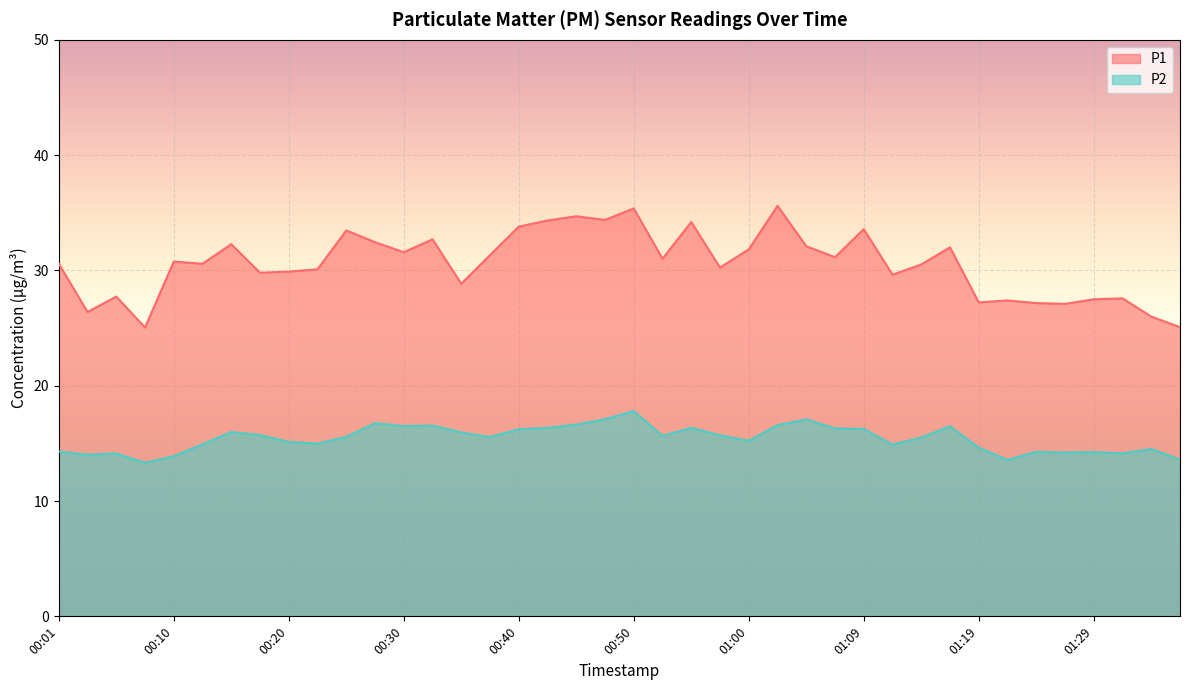

What is the spread (max minus min) of values at 01:31?

13.4